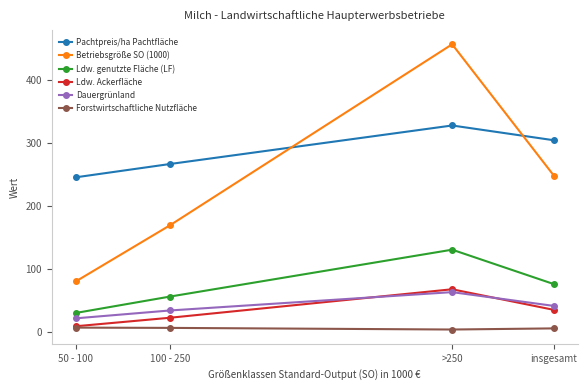

Rank the series at >250 from highest to lowest value.

Betriebsgröße SO (1000), Pachtpreis/ha Pachtfläche, Ldw. genutzte Fläche (LF), Ldw. Ackerfläche, Dauergrünland, Forstwirtschaftliche Nutzfläche